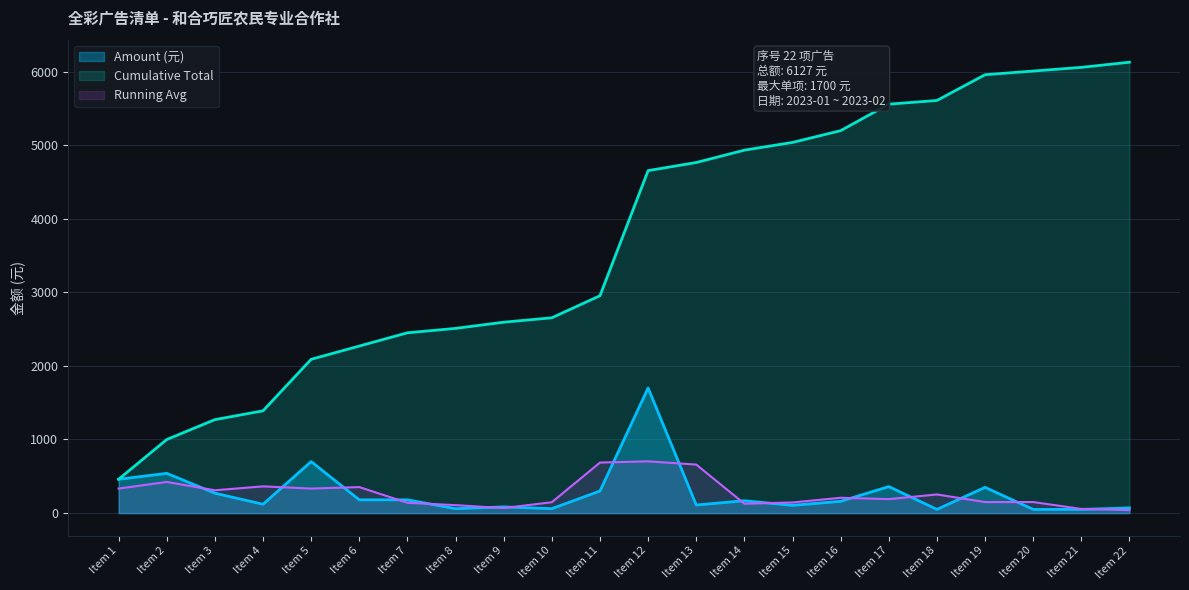

Which series has the largest range (max minus min)?

Cumulative Total